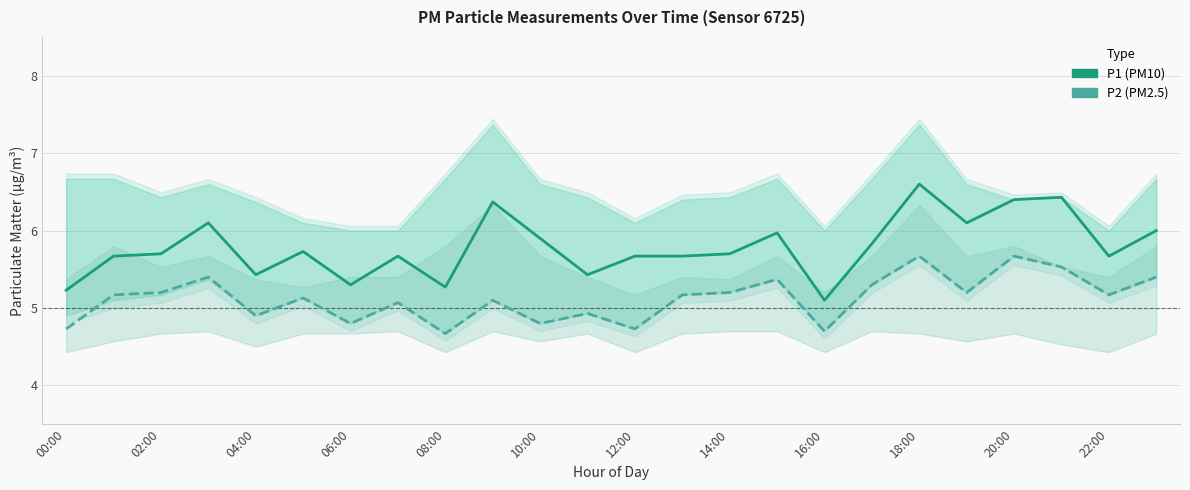

Which label corresponds to the largest value in the chart?

18:00